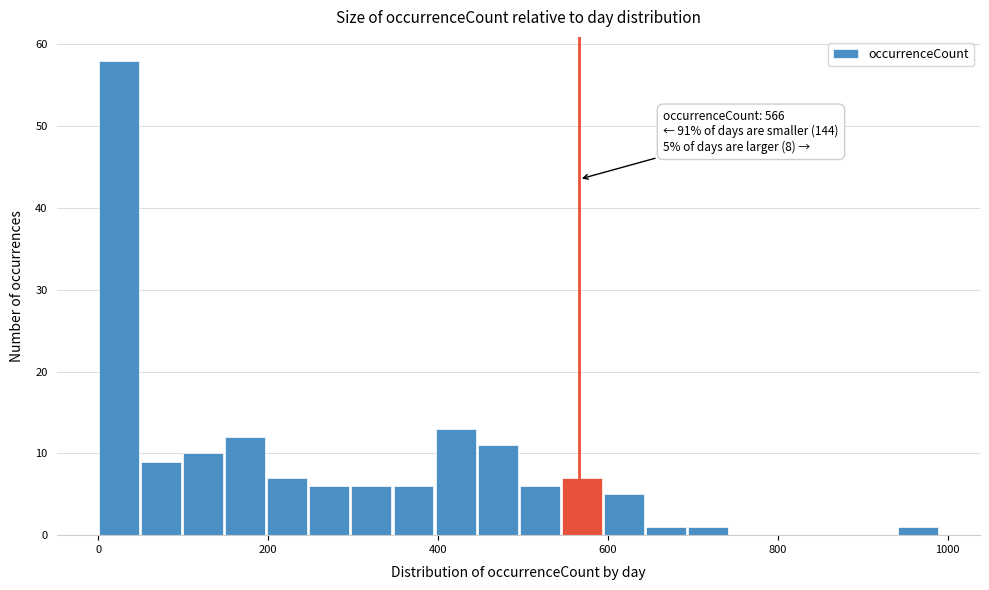

Around what value on the x-axis is the tallest bar? Give the approximate position of its centre, as read against the axis.

20